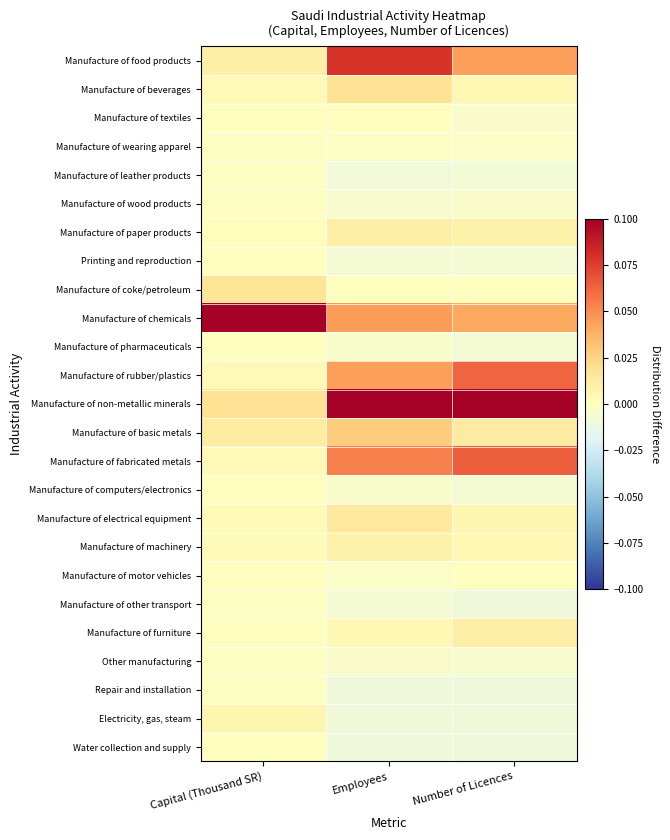

Which series has the largest total across all categories?

Manufacture of non-metallic minerals